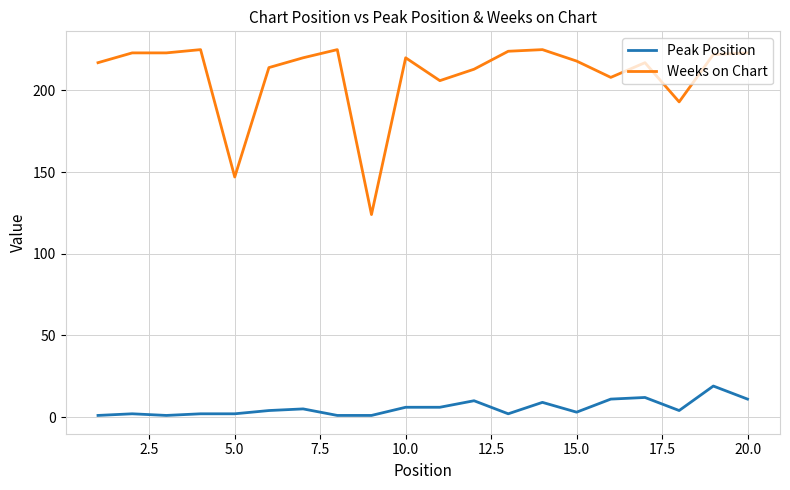

What is the difference between the maximum and minimum values in the Peak Position series?

18